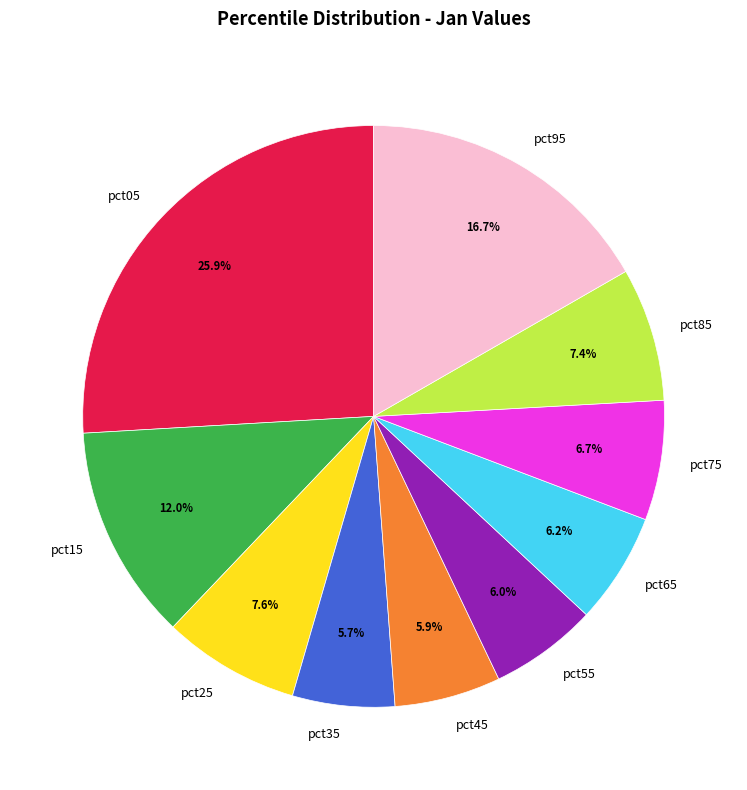

Is pct65 the majority of the pie?

No